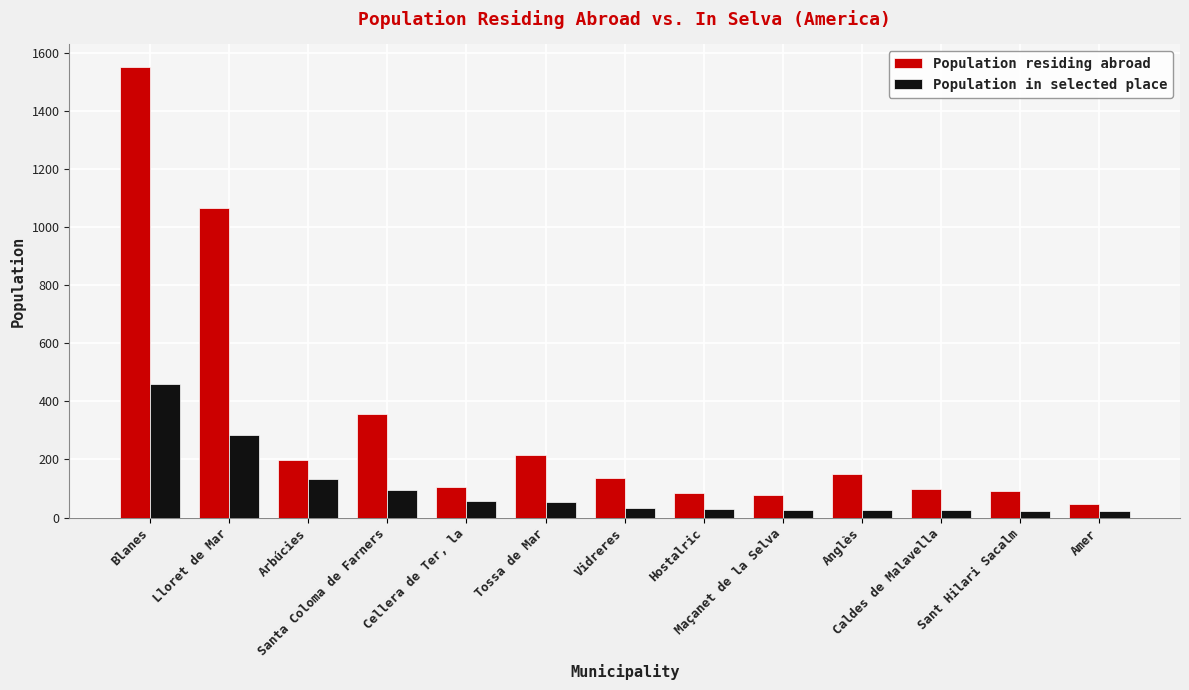

How many categories are shown in the chart?

13